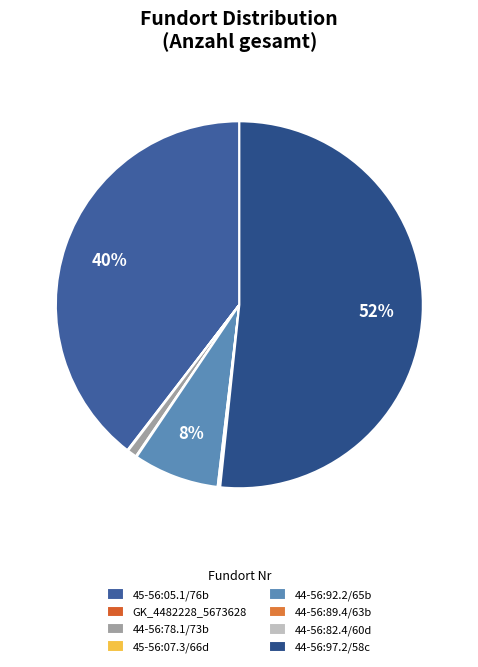

Count the number of slices in the pie.

8